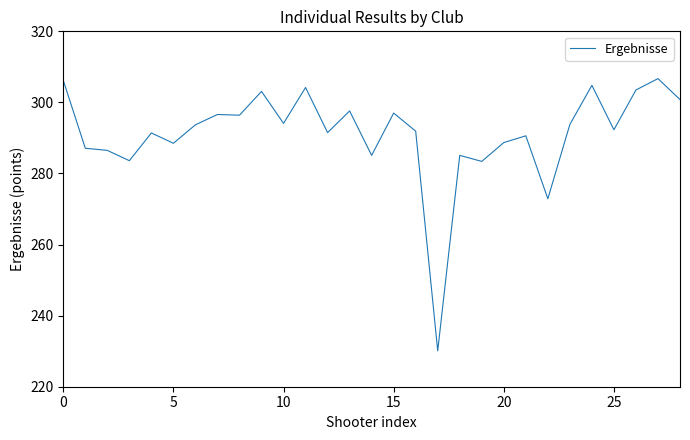

What is the maximum value shown in the chart?

306.7